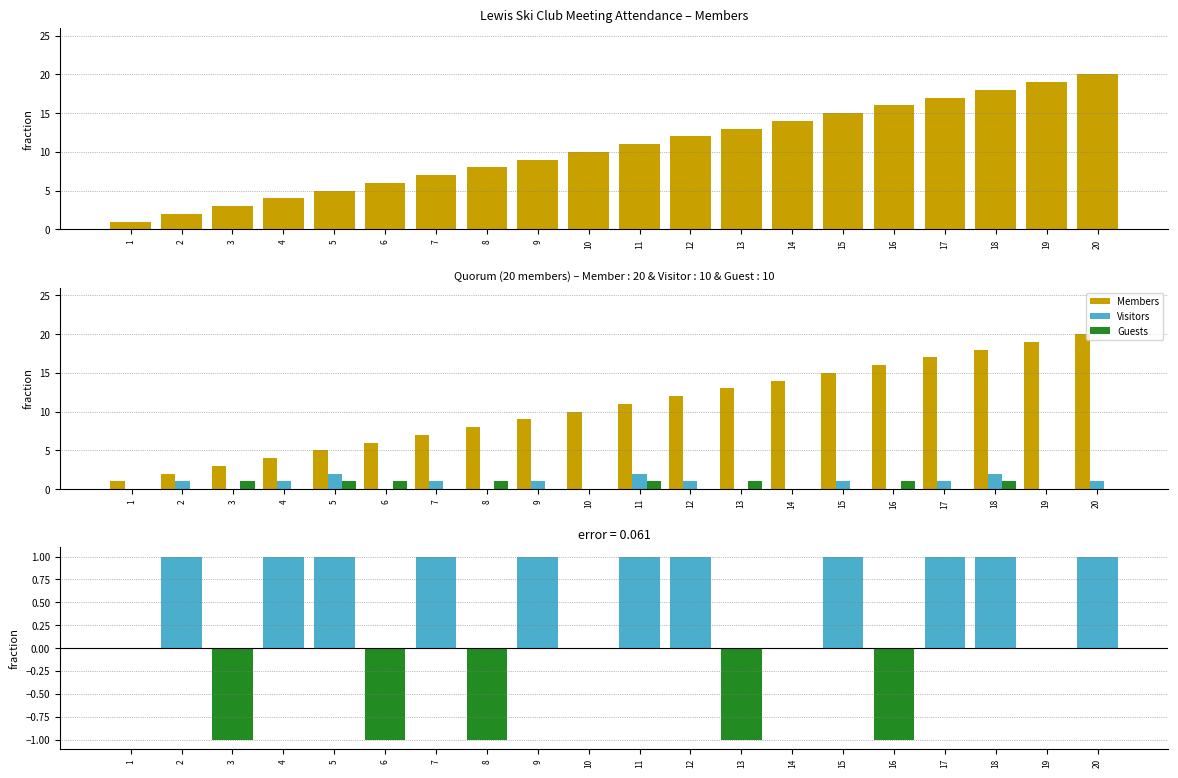

Where is Guests nearest to the value 0?

1